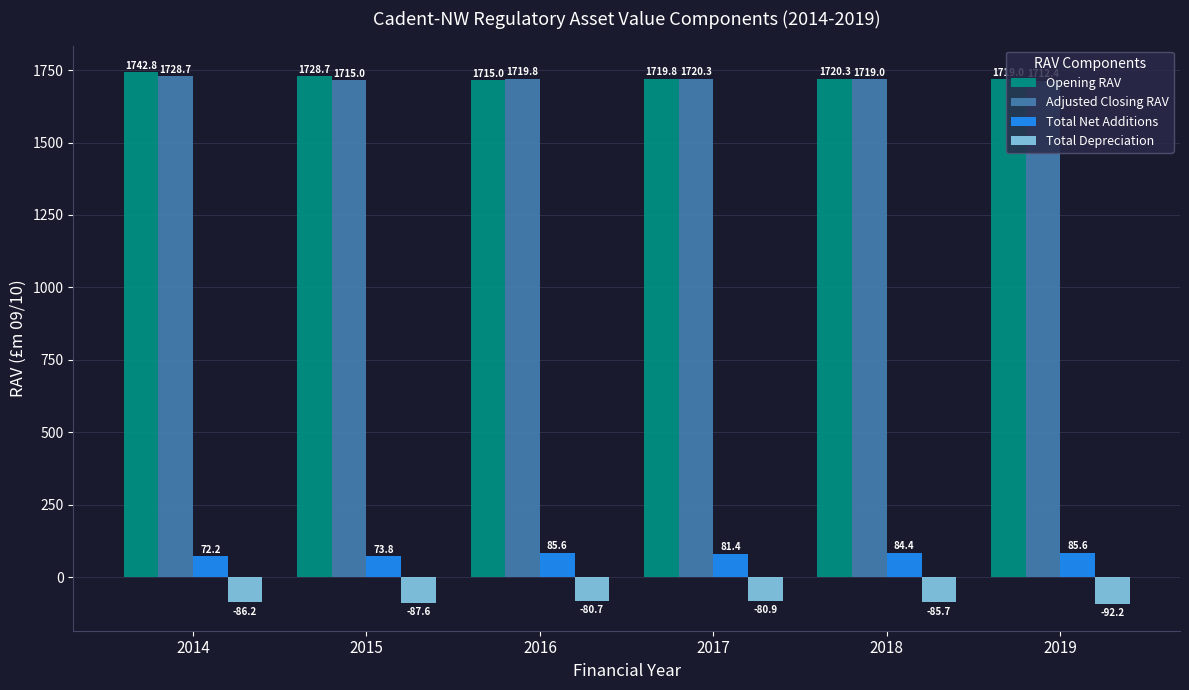

At which category is the sum across all series the highest?

2014